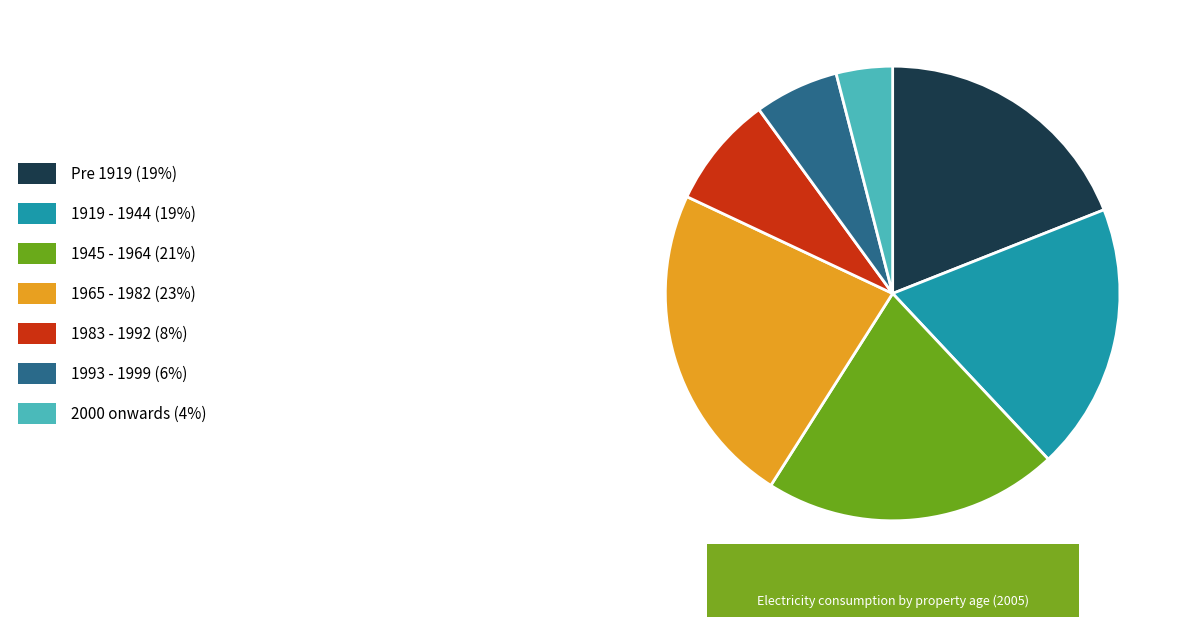

Is there any slice that represents more than half of the pie?

No